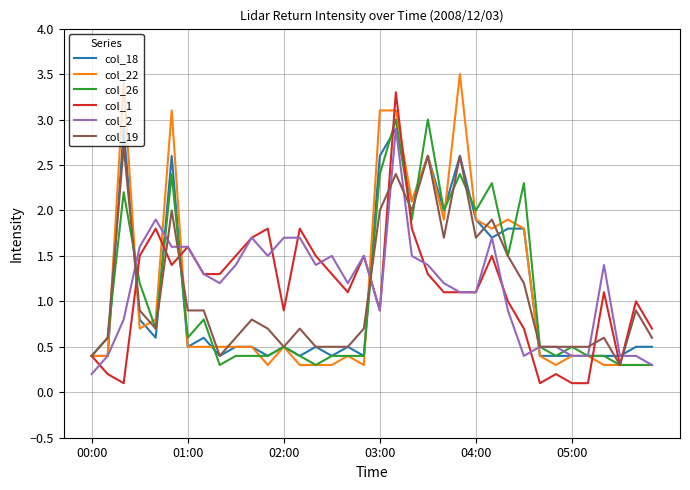

Does the chart display data point markers on the line(s)?

No